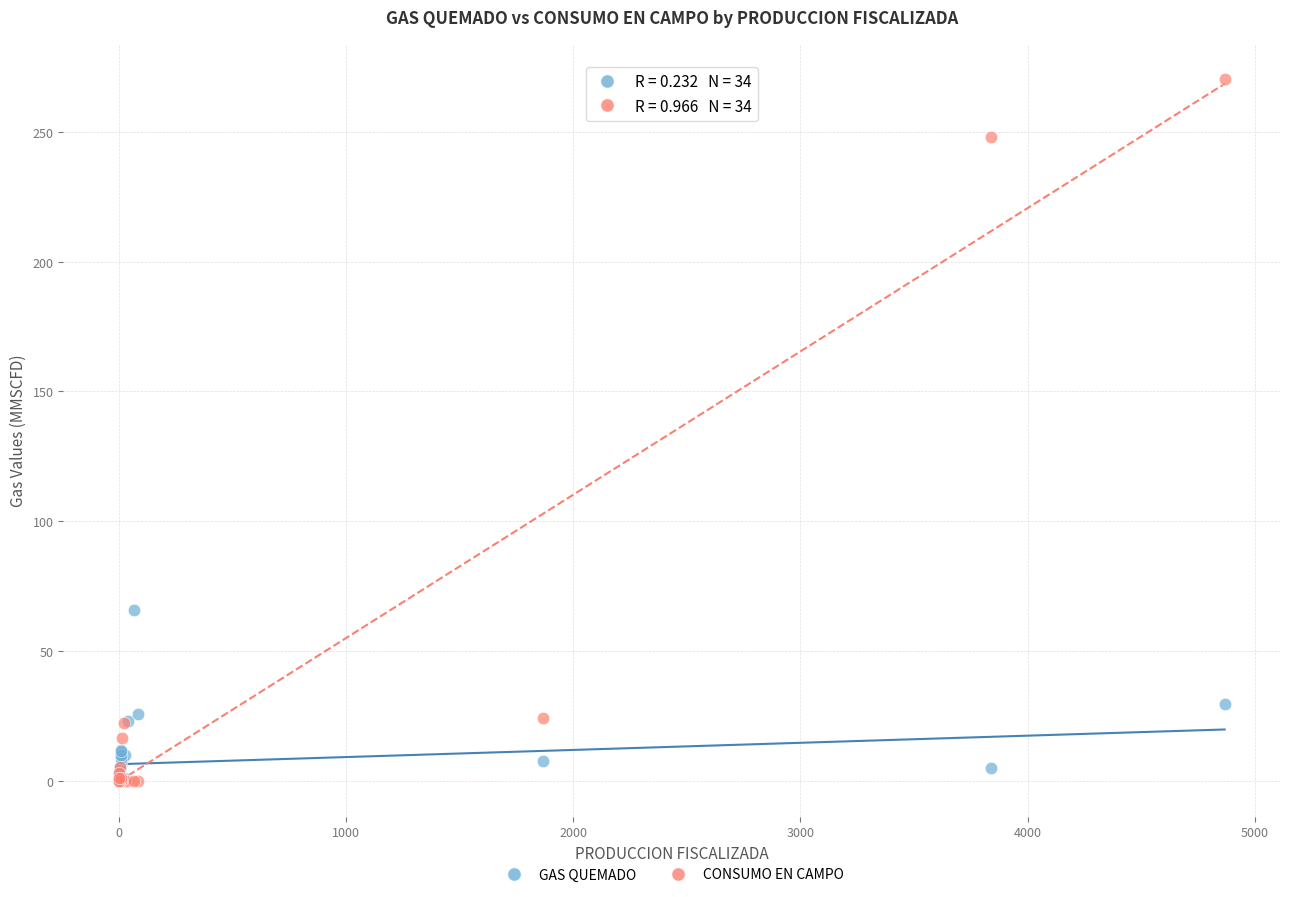

What are all the series names shown in the legend?

GAS QUEMADO, CONSUMO EN CAMPO